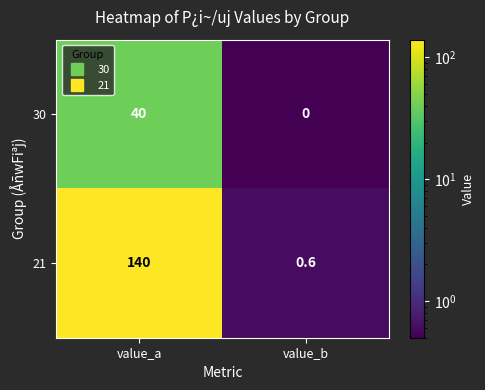

At which category is the sum across all series the highest?

value_a